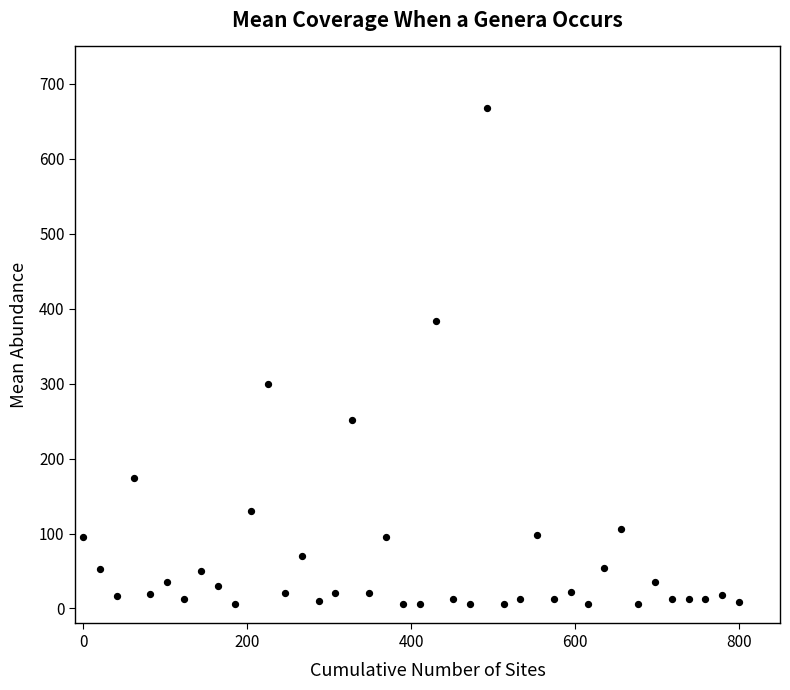

What Y value in the scatter plot is closest to 336?

300.0